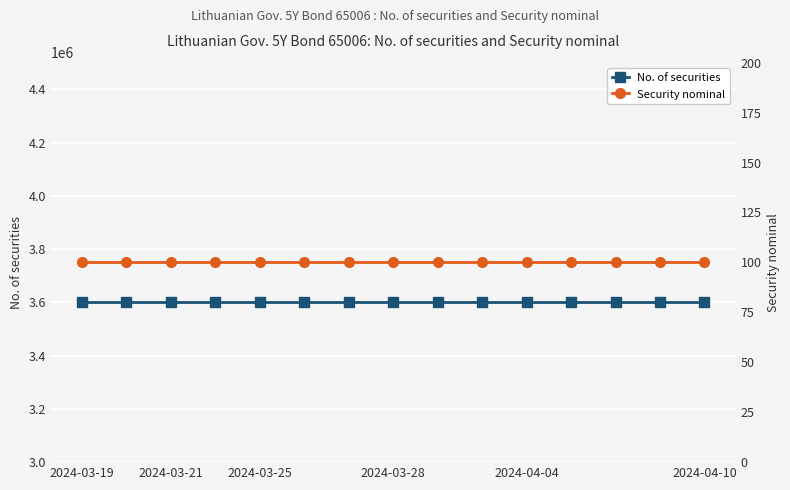

True or false: No. of securities has a value of 3600000 at 8.

True